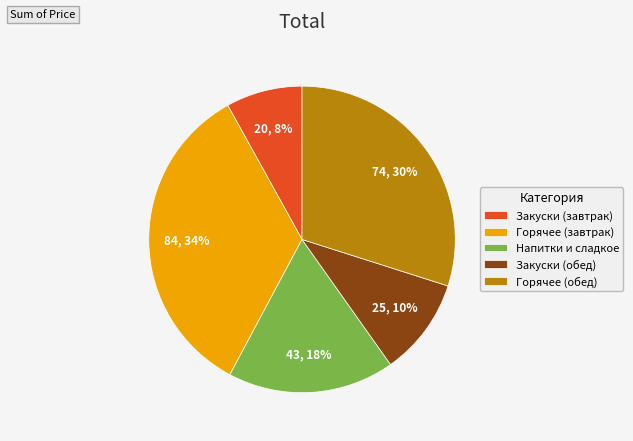

Is it true that Горячее (обед) is 42% of the pie?

False